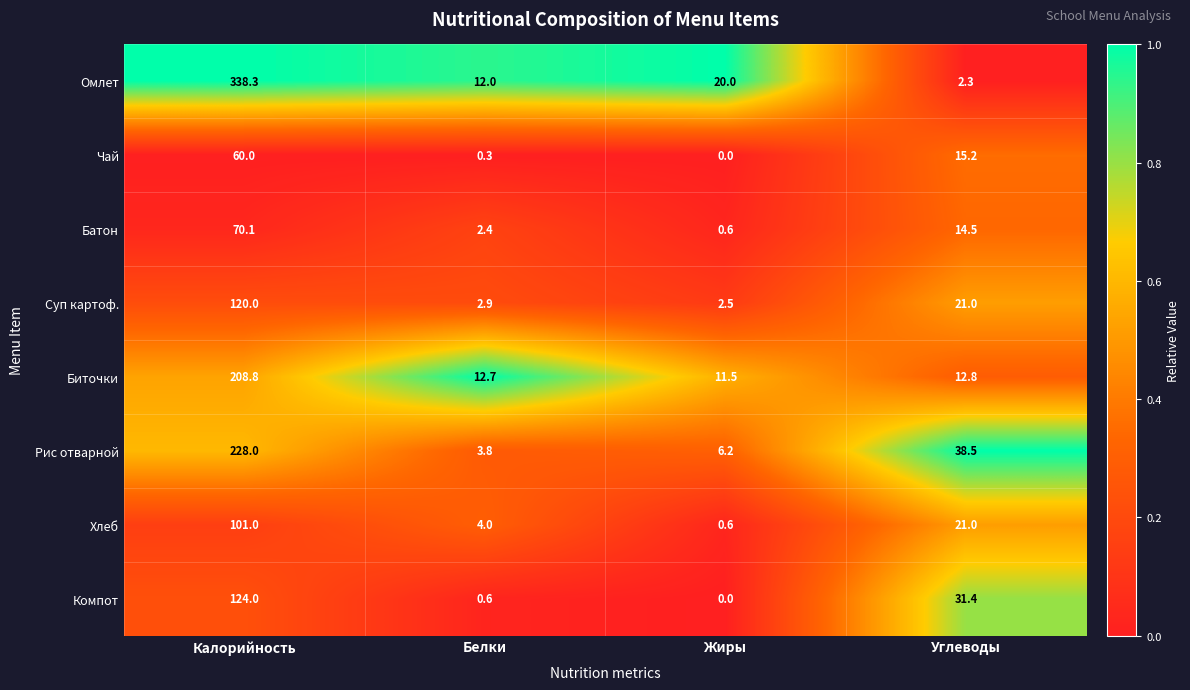

Which category has the highest value in the Суп картоф. series?

Калорийность